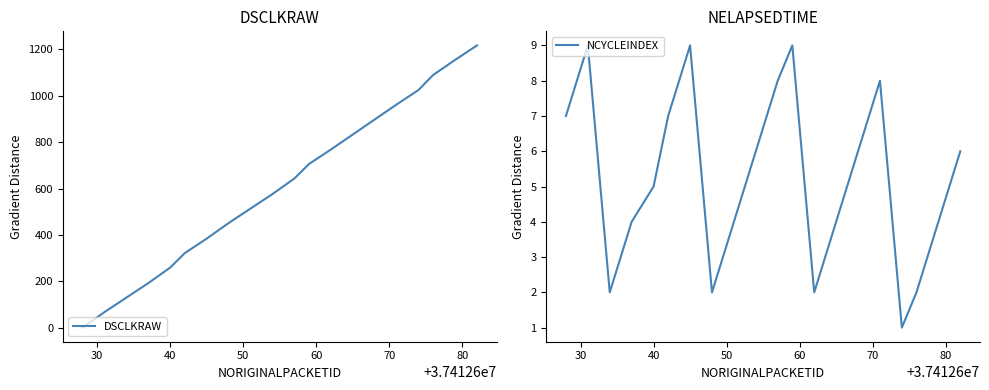

What is the highest value of the DSCLKRAW series?

1217.2